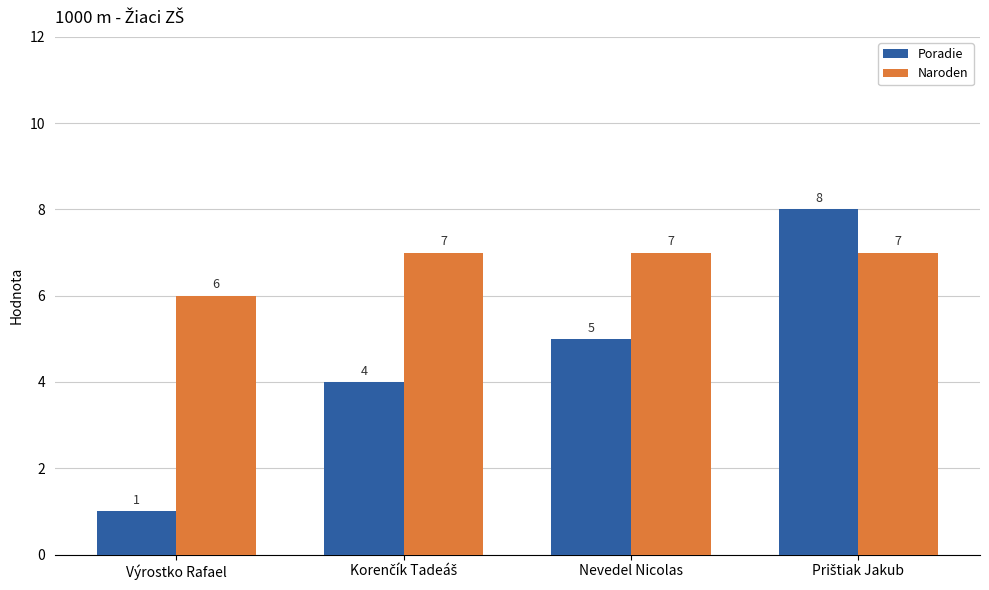

What is the difference between the second highest and minimum values in the Poradie series?

4